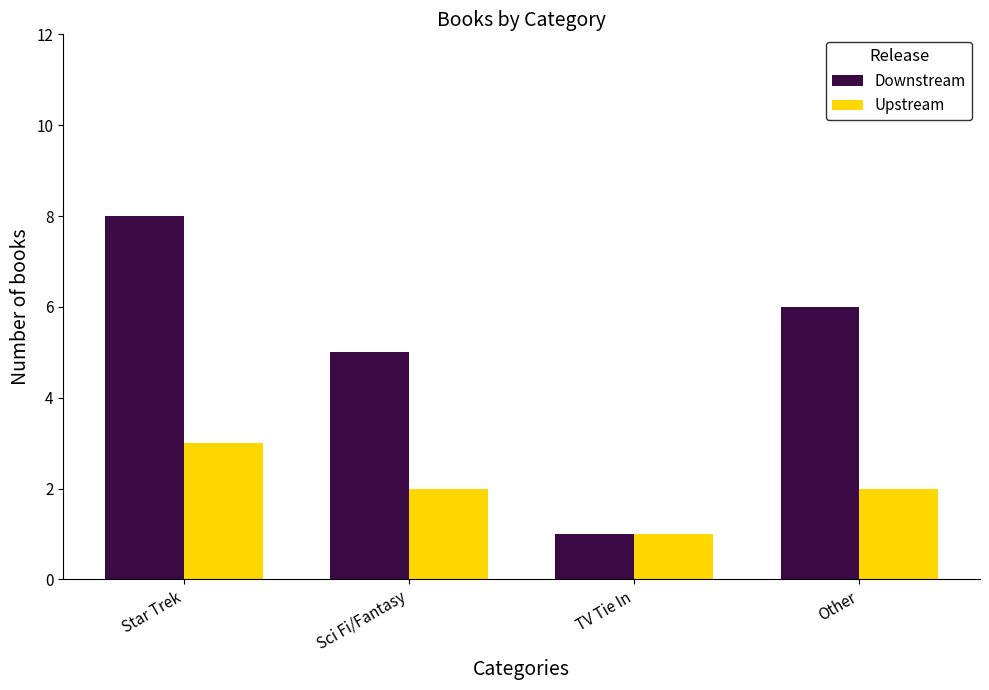

What is the label of the 1st bar from the left?

Star Trek